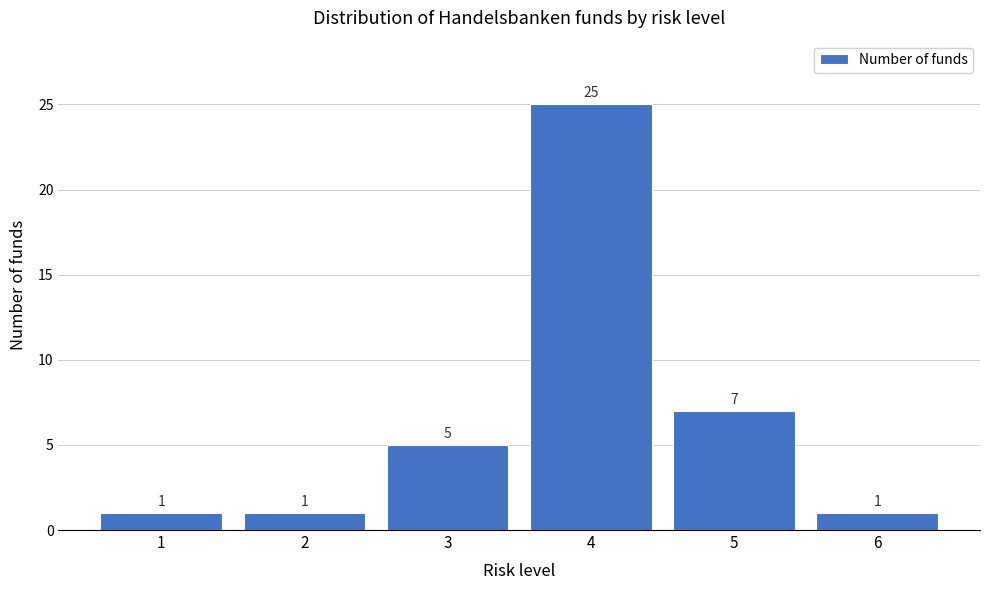

What is the height of the bar covering 0.5 to 1.5 on the x-axis?

1